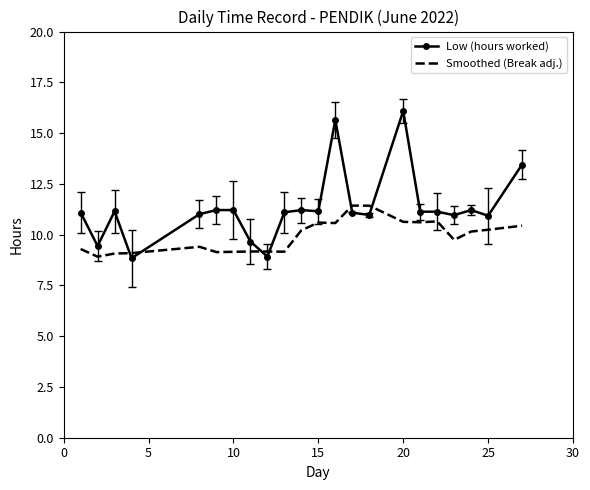

What is the maximum value for Low (hours worked)?

16.1